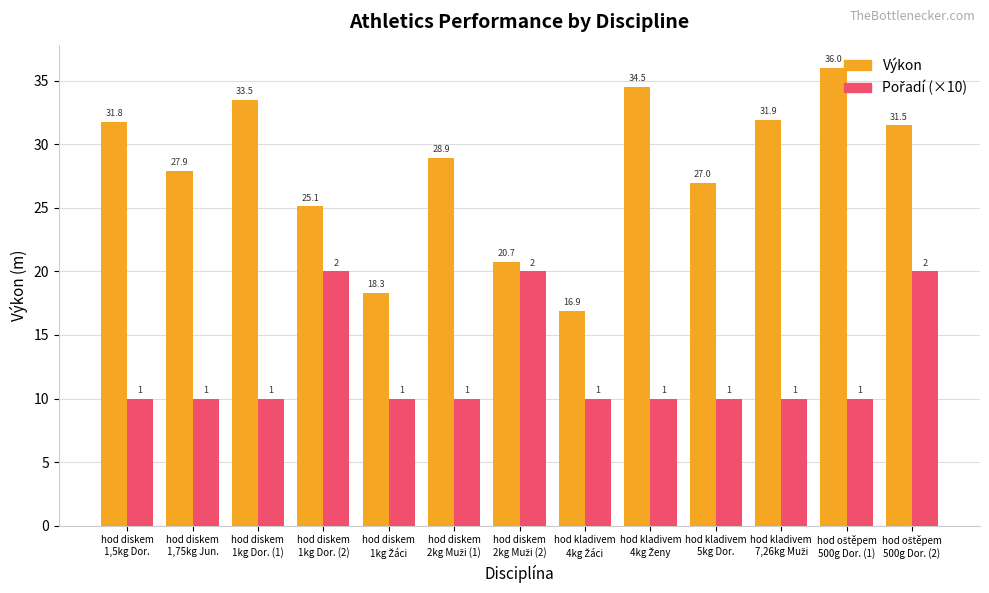

What is the minimum value shown in the chart?

10.0